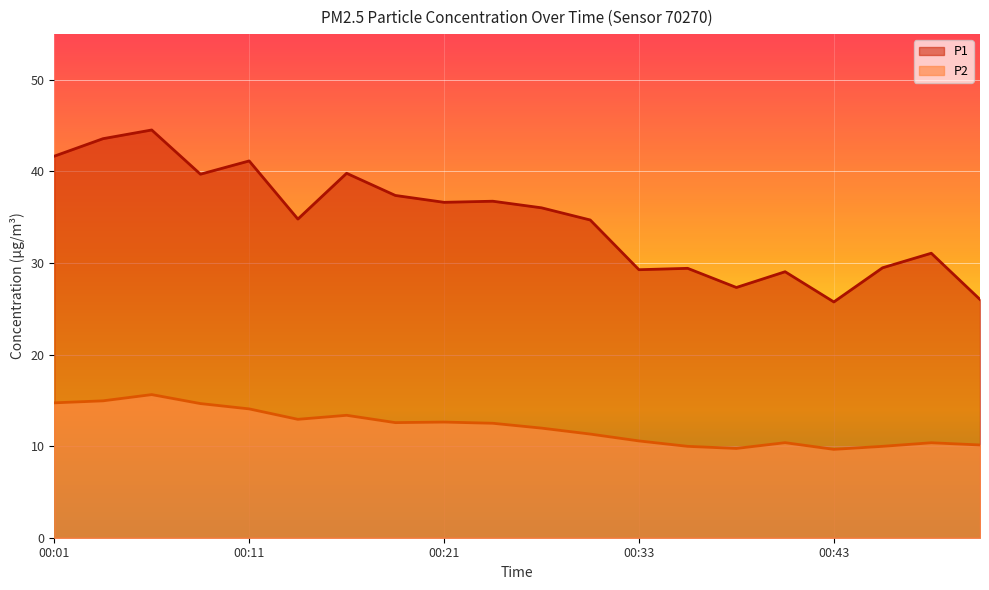

Is the value of P1 at 00:09 greater than the value of P2 at 00:16?

Yes